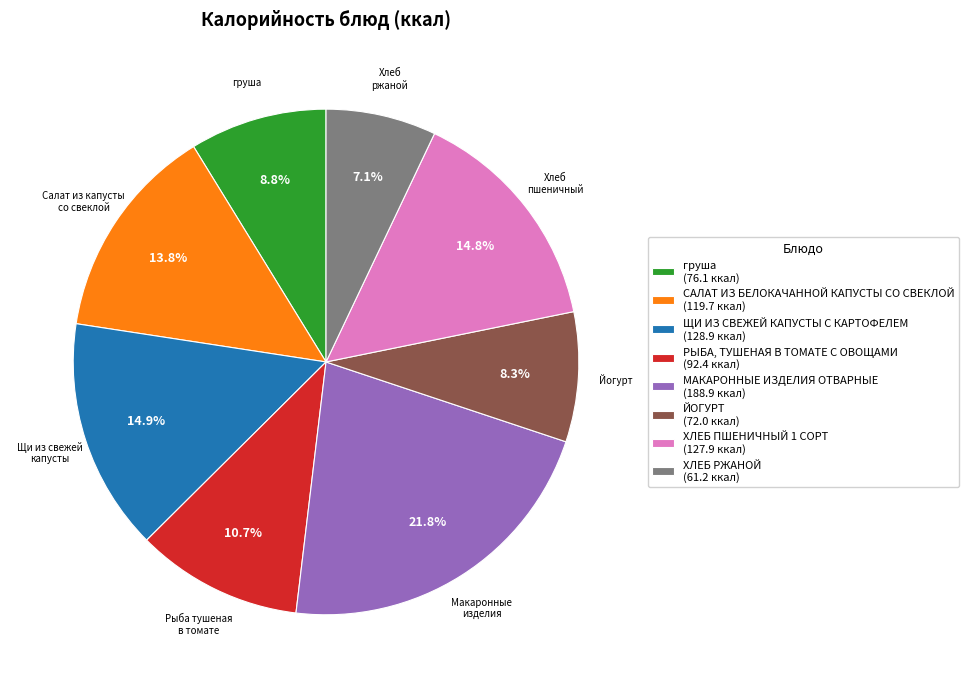

How many slices are in this pie chart?

8